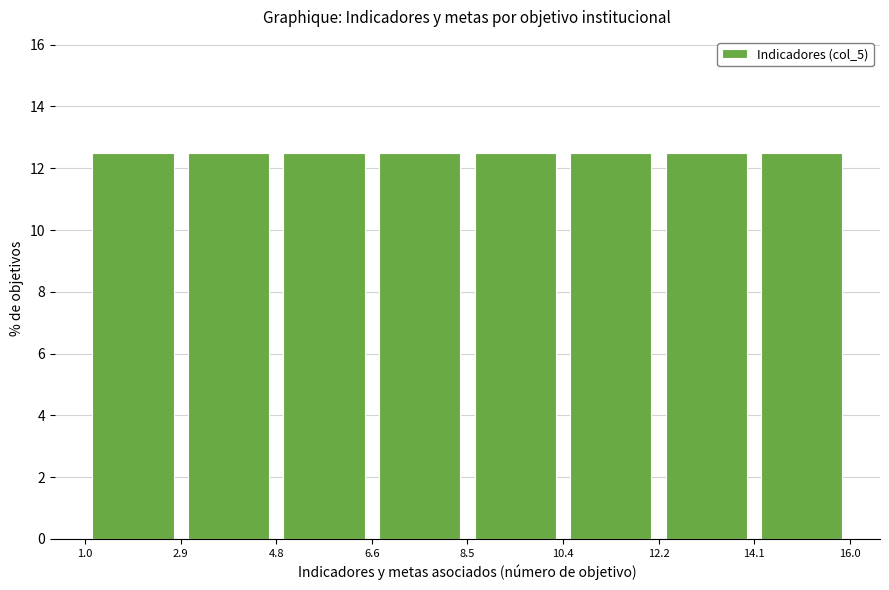

How tall is the bar that spans 1.0 to 2.9 on the x-axis? The values are not printed on the chart, so give them approximately, as read against the axis.

12.6